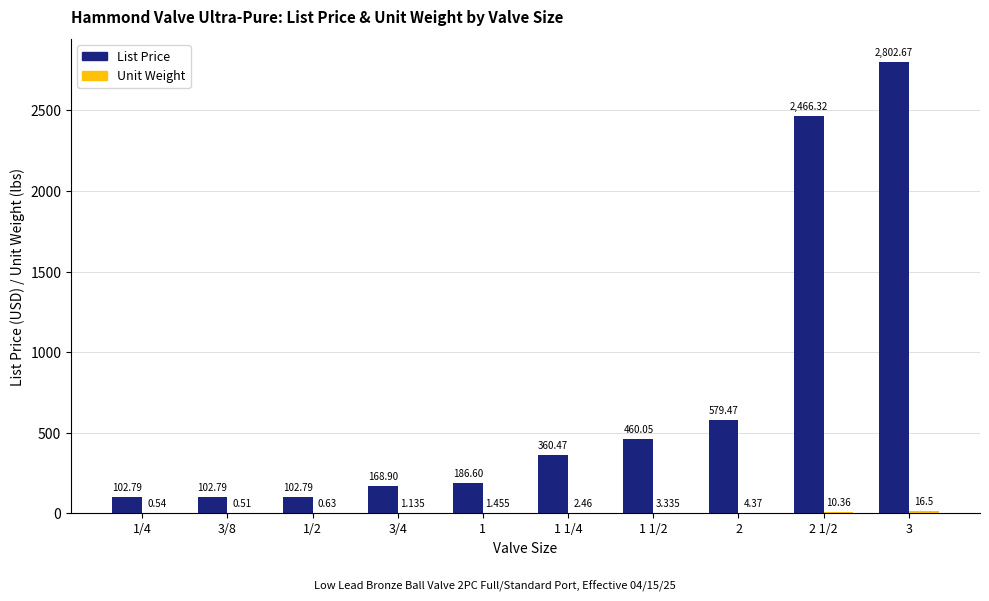

Between 1 1/4 and 2 1/2, which series saw the biggest shift?

List Price